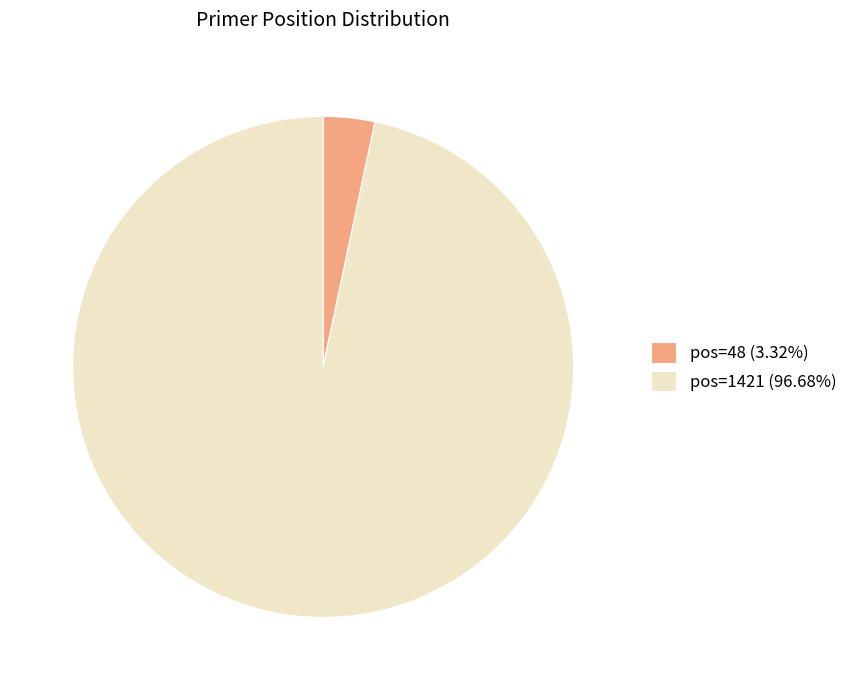

Is the sum of pos=48 (3.32%) and pos=1421 (96.68%) greater than half?

Yes